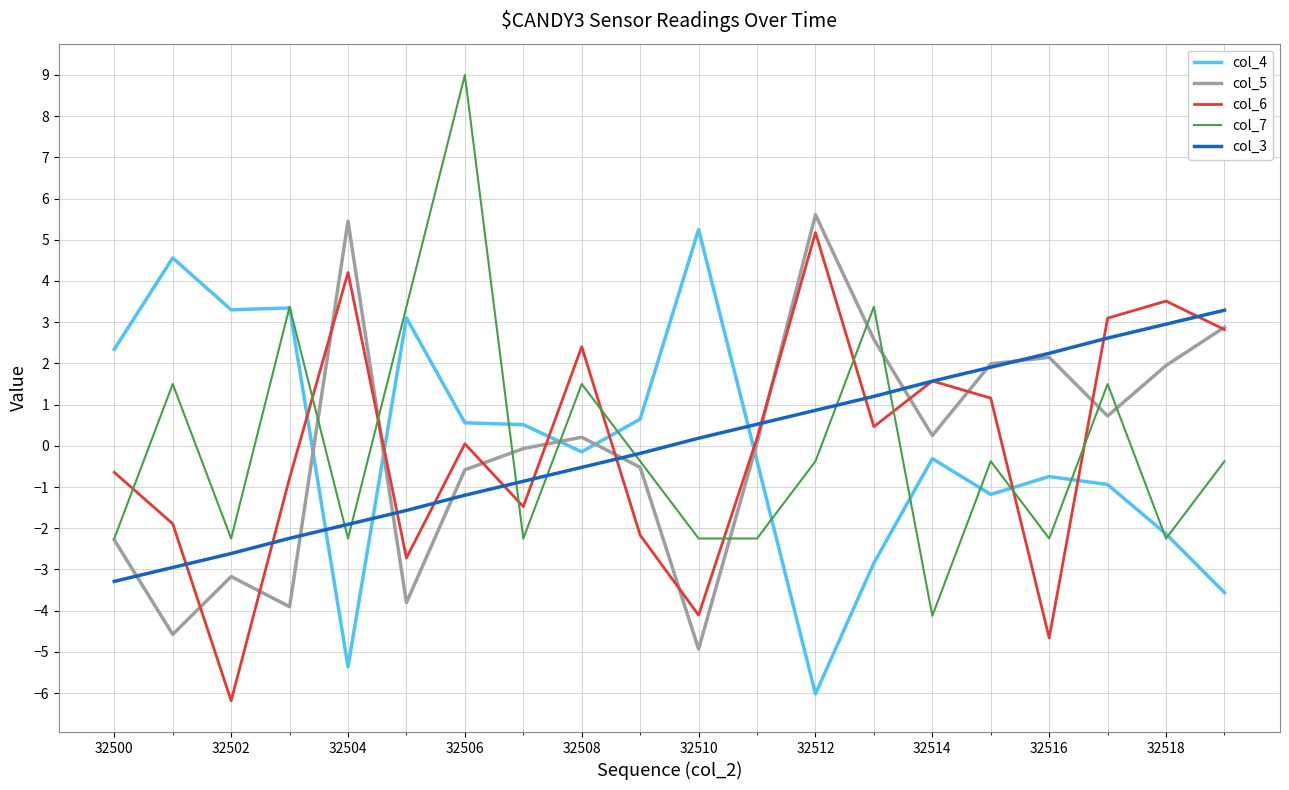

What is the maximum value for col_4?

5.2